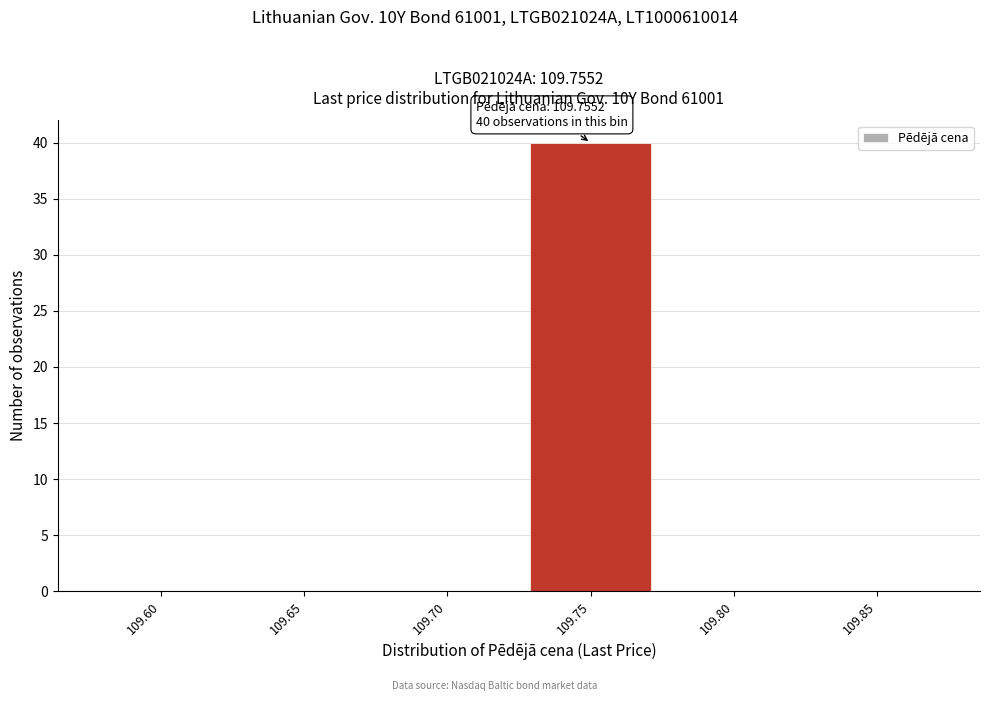

Reading left to right, list all the values displayed in this chart.

109.60=0	109.65=0	109.70=0	109.75=40	109.80=0	109.85=0